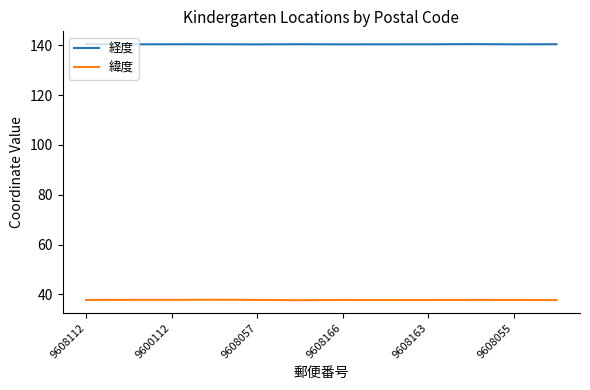

True or false: 緯度 and 経度 cross at least once.

False